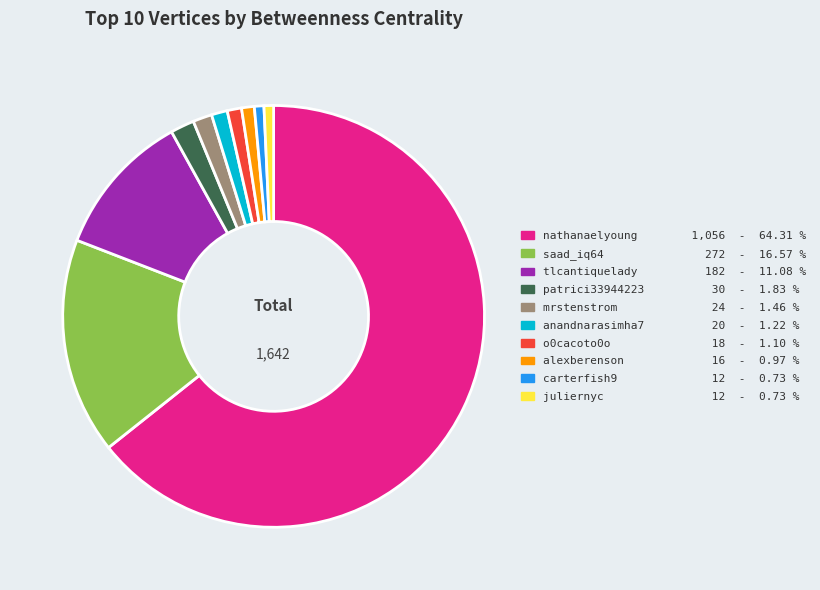

Approximately how many times larger is the value at o0cacoto0o compared to juliernyc?

1.5